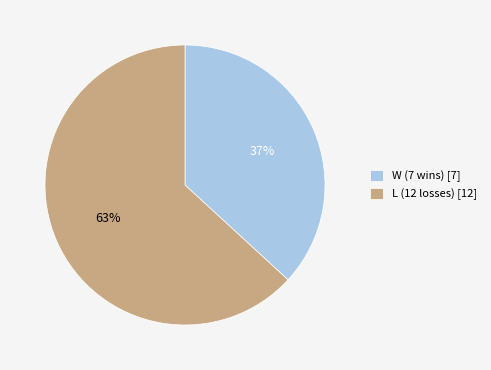

Which category has the smallest portion of the pie?

W (7 wins)